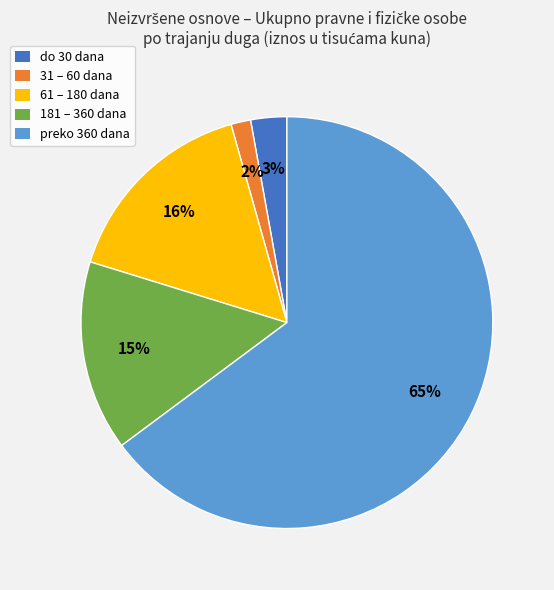

Which has a higher value, 181 – 360 dana or do 30 dana?

181 – 360 dana